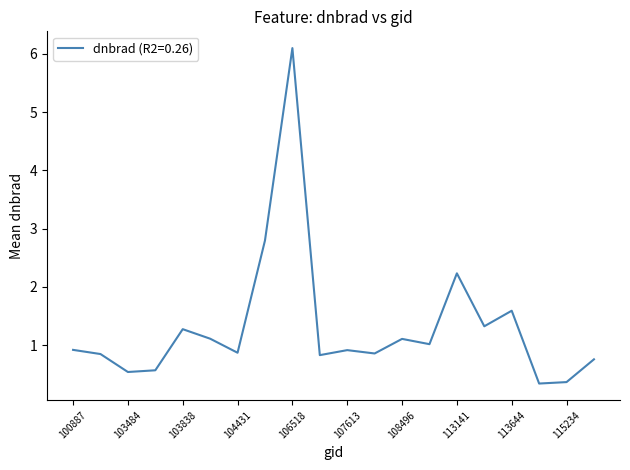

What is the difference between the maximum and minimum values?

5.8